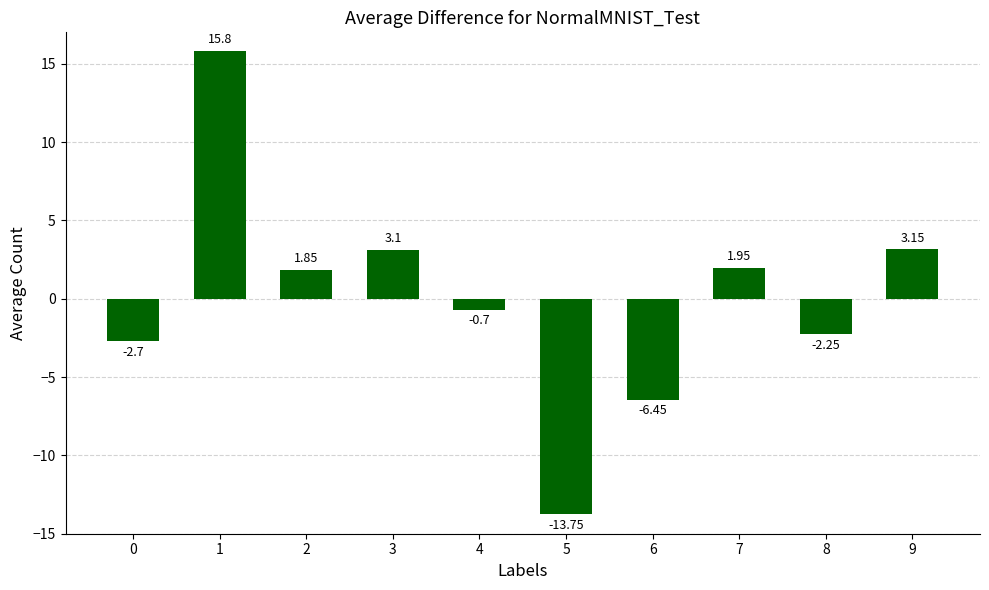

Rank the categories by value from highest to lowest.

1, 9, 3, 7, 2, 4, 8, 0, 6, 5